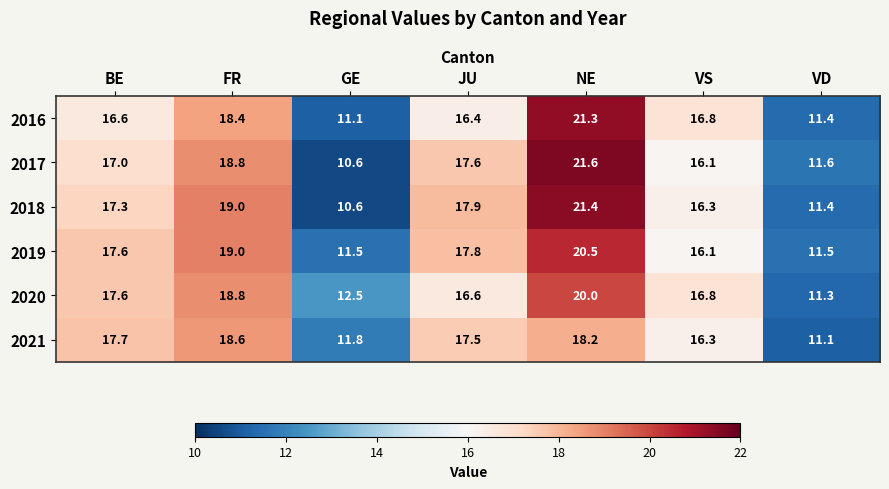

At which category is the sum across all series the highest?

NE